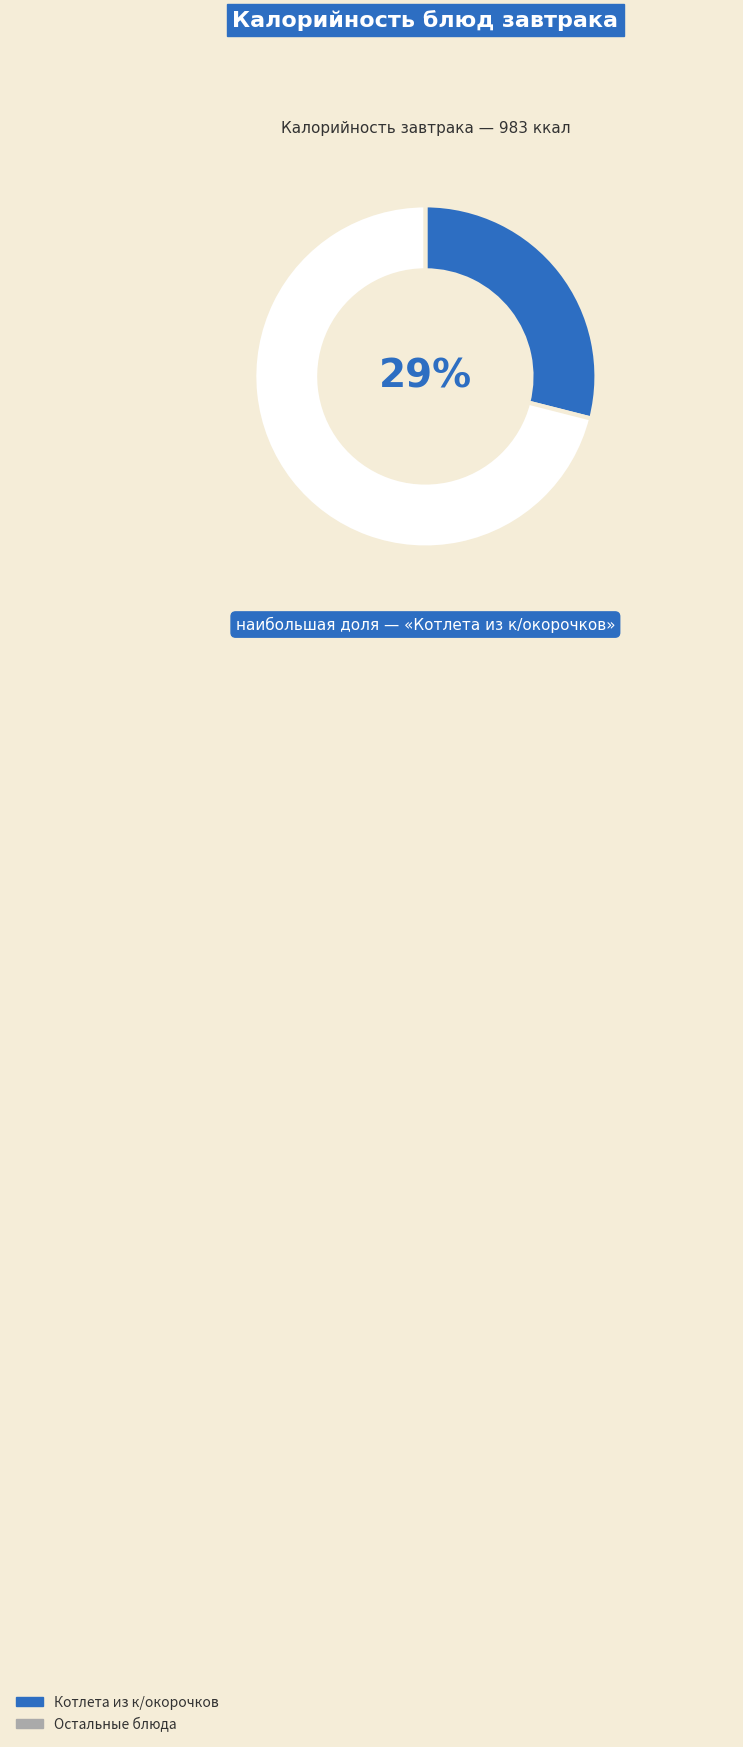

What percentage is the Котлета из к/окорочков slice, to the nearest percent?

29%